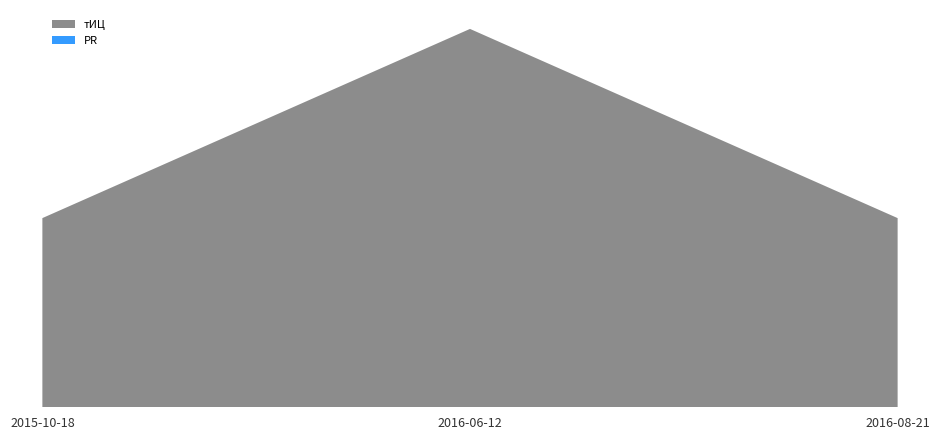

Reading left to right, what are all the values shown in this chart?

тИЦ: 2015-10-18=10	2016-06-12=20	2016-08-21=10
PR: 2015-10-18=0	2016-06-12=0	2016-08-21=0